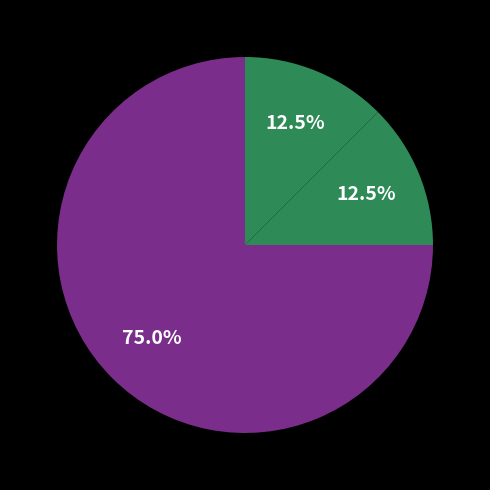

Which slice is the largest?

مجله علمی پزشکی قانونی